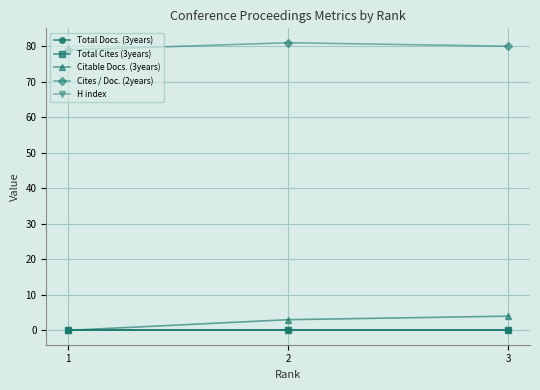

Reading left to right, transcribe all the data shown in this chart.

Total Docs. (3years): 0.0	0.0	0.0
Total Cites (3years): 0.0	0.0	0.0
Citable Docs. (3years): 0.0	3.0	4.0
Cites / Doc. (2years): 79.0	81.0	80.0
H index: 0.0	0.0	0.0